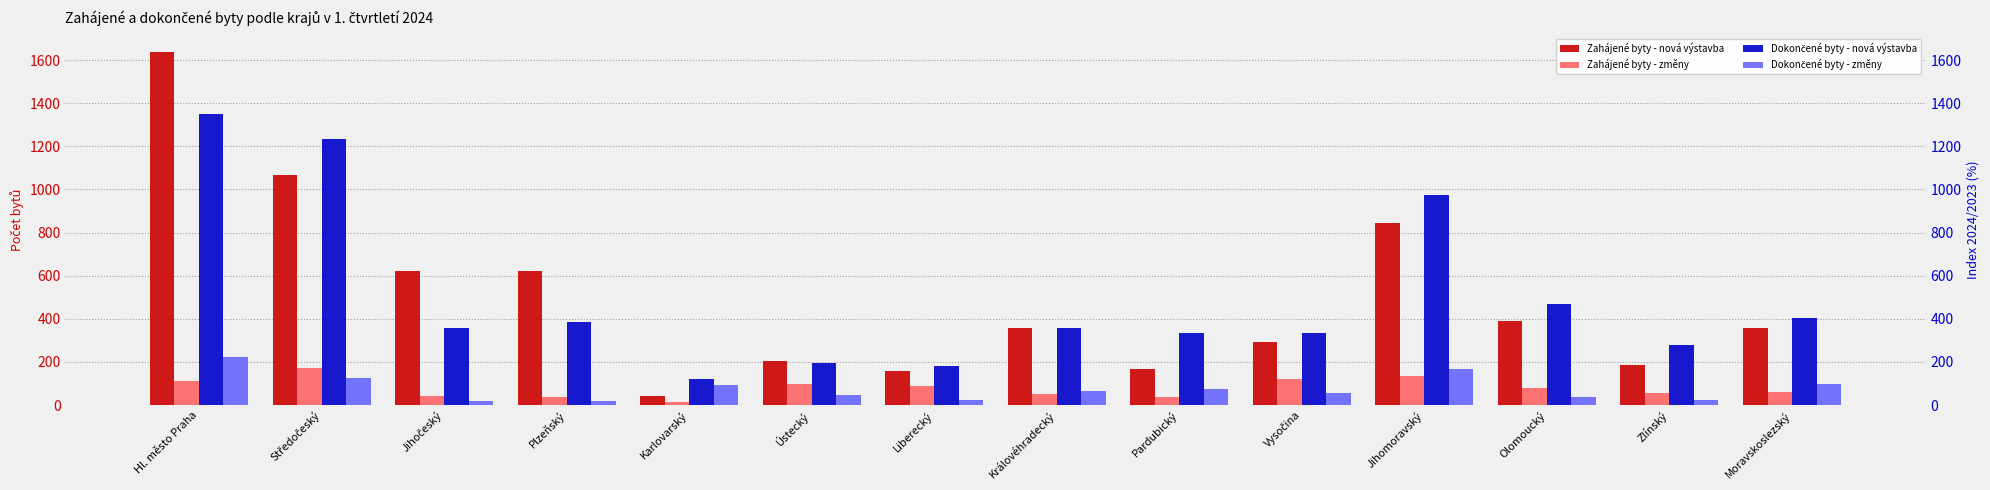

What is the difference between the highest and lowest values at Pardubický?

298